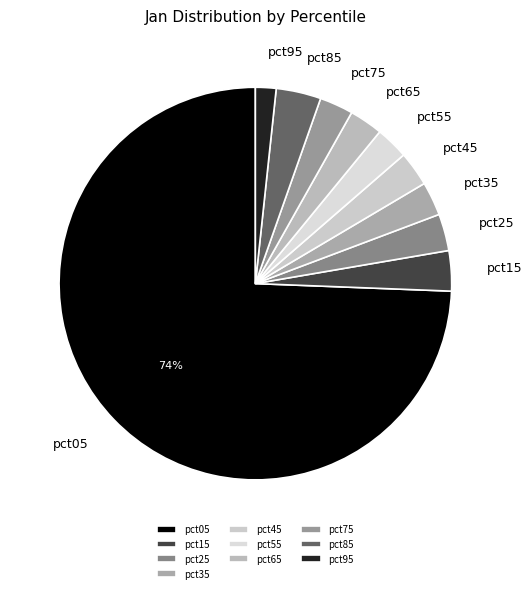

True or false: pct95 accounts for 2% of the total.

True